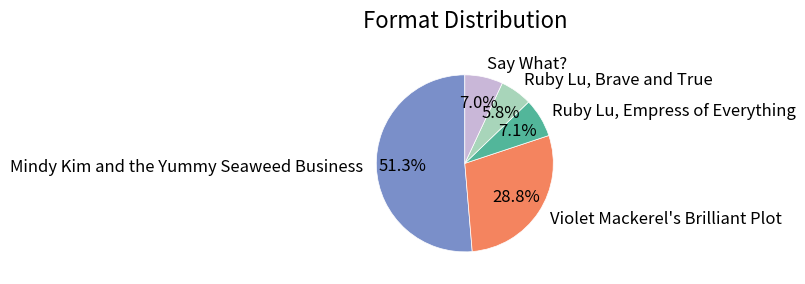

What percentage do Ruby Lu, Empress of Everything and Ruby Lu, Brave and True together represent?

12.9%